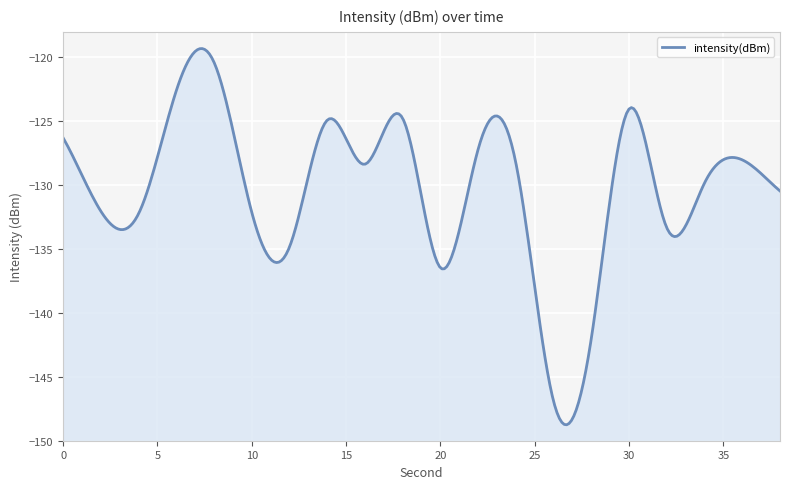

List the labels in order of value, smallest first.

26, 28, 20, 12, 32, 4, 10, 2, 38, 34, 16, 24, 36, 22, 0, 14, 18, 30, 6, 8